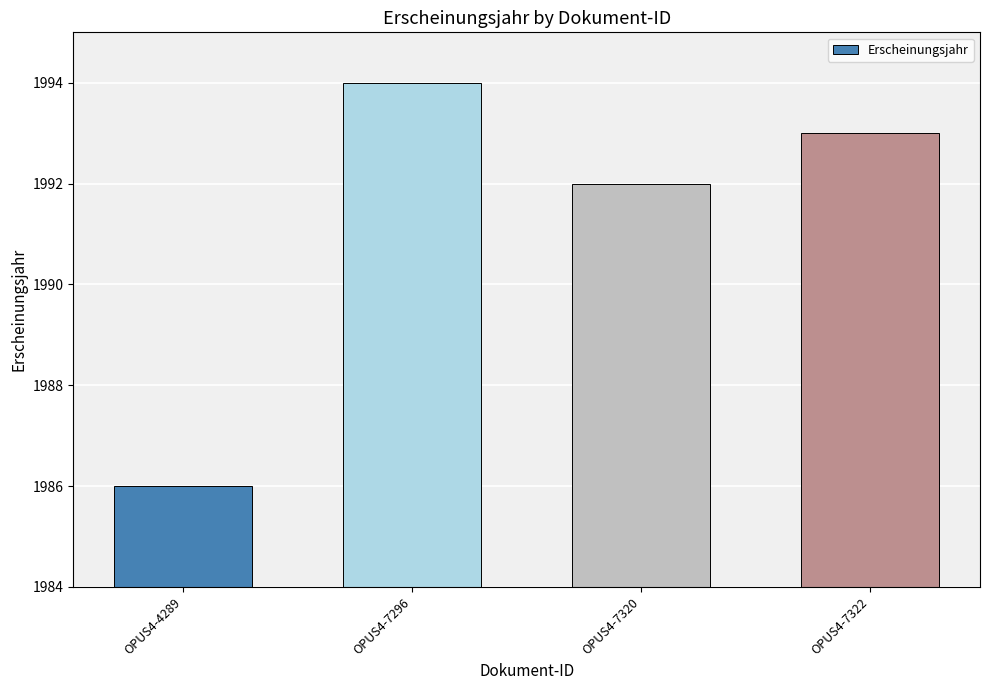

What is the value of the 3rd bar from the left?

1992